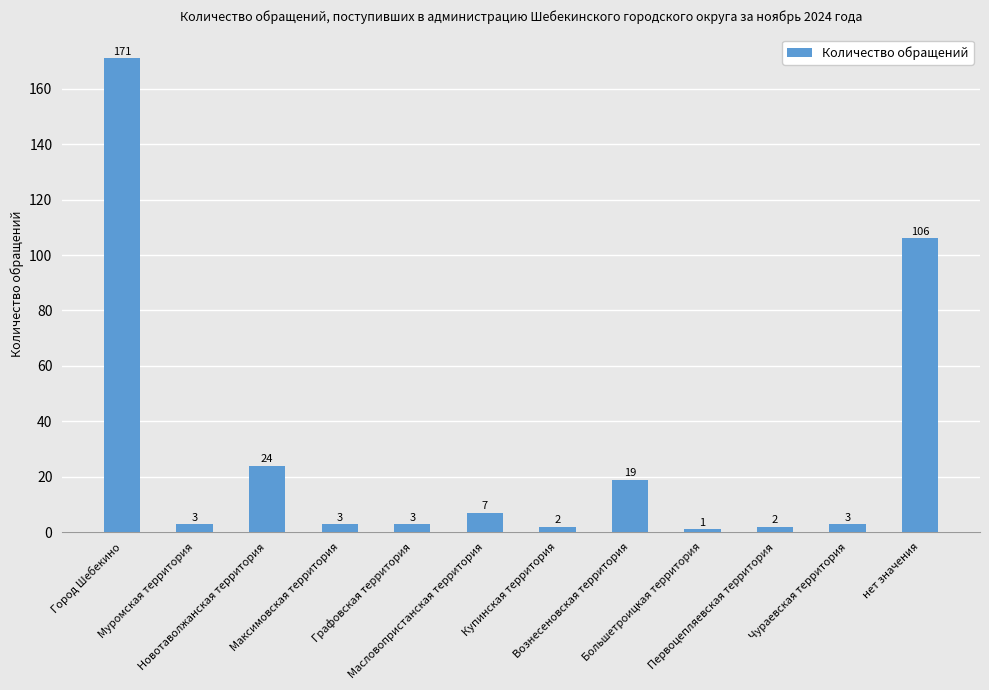

Reading left to right, what are all the values shown in this chart?

Город Шебекино=171	Муромская территория=3	Новотаволжанская территория=24	Максимовская территория=3	Графовская территория=3	Масловопристанская территория=7	Купинская территория=2	Вознесеновская территория=19	Большетроицкая территория=1	Первоцепляевская территория=2	Чураевская территория=3	нет значения=106